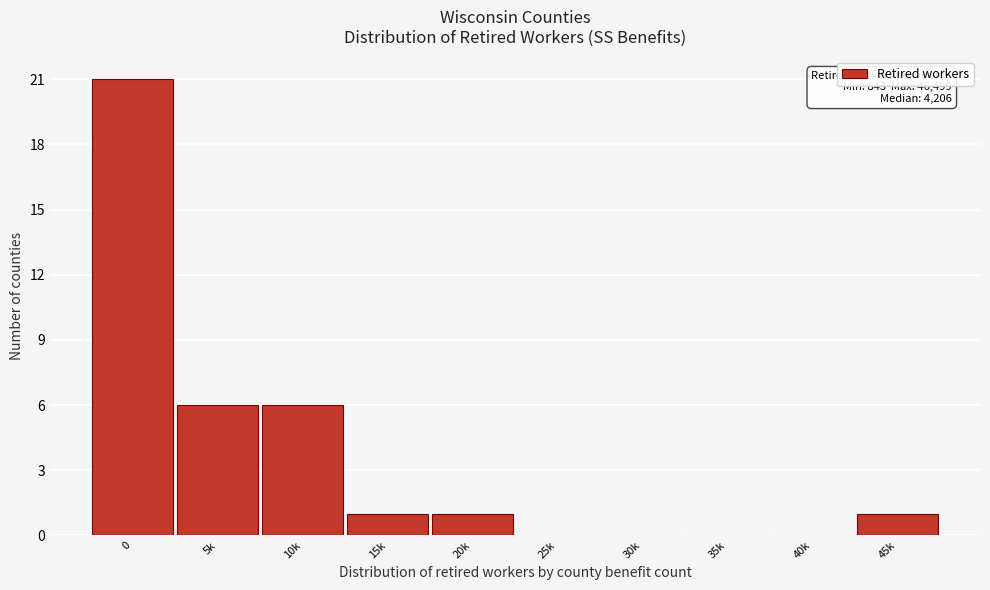

Reading left to right, what are all the values shown in this chart?

0=21	5k=6	10k=6	15k=1	20k=1	25k=0	30k=0	35k=0	40k=0	45k=1